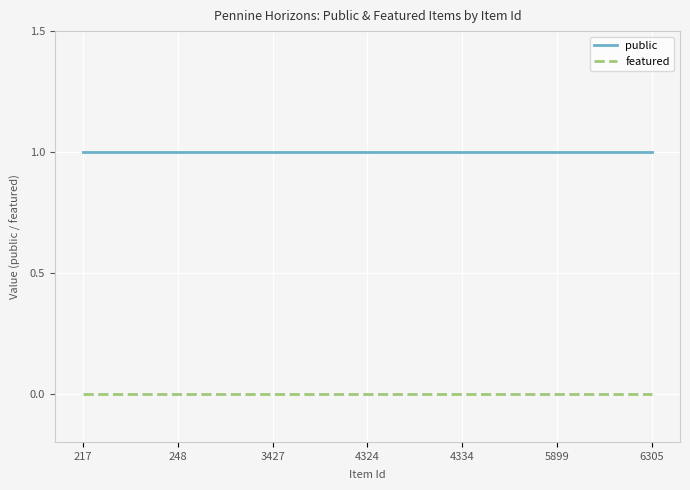

True or false: featured and public intersect in this chart.

False